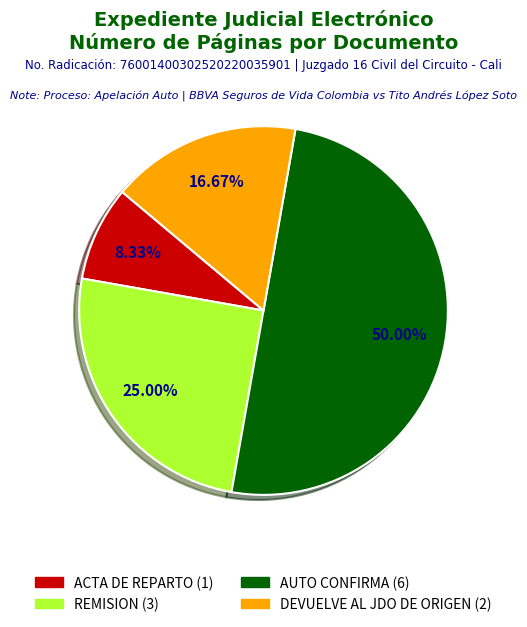

Is there any slice that represents more than half of the pie?

No